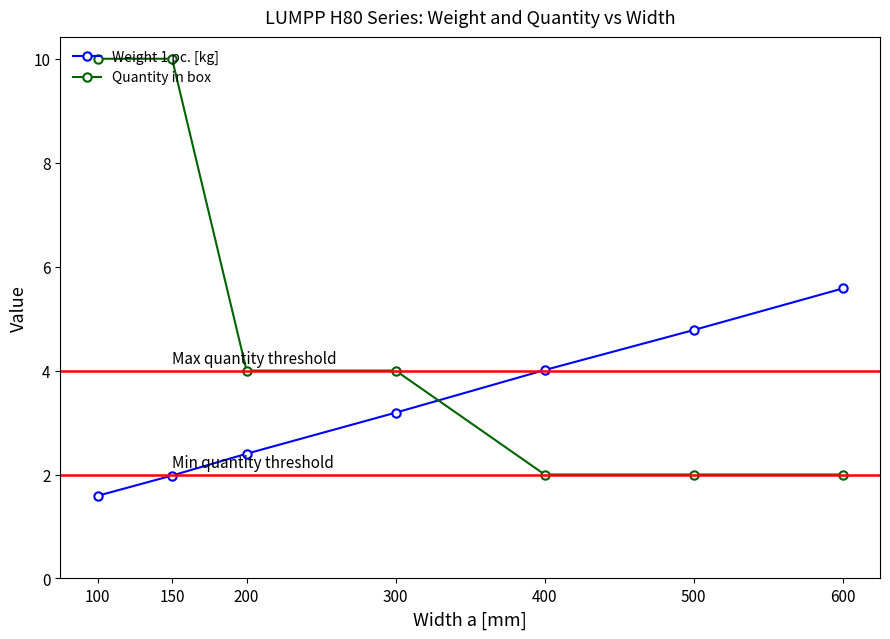

What is the average value of the Weight 1 pc. [kg] series?

3.4